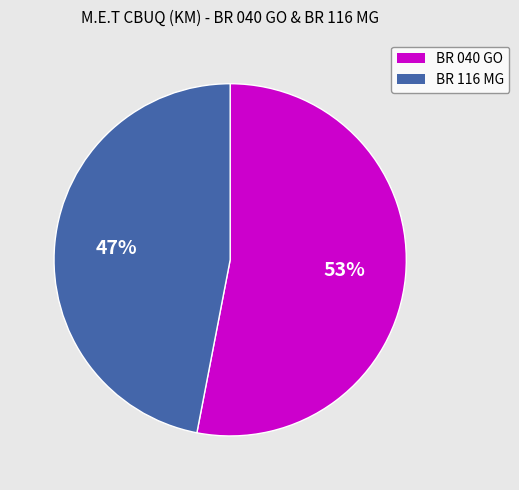

True or false: BR 116 MG accounts for 47% of the total.

True